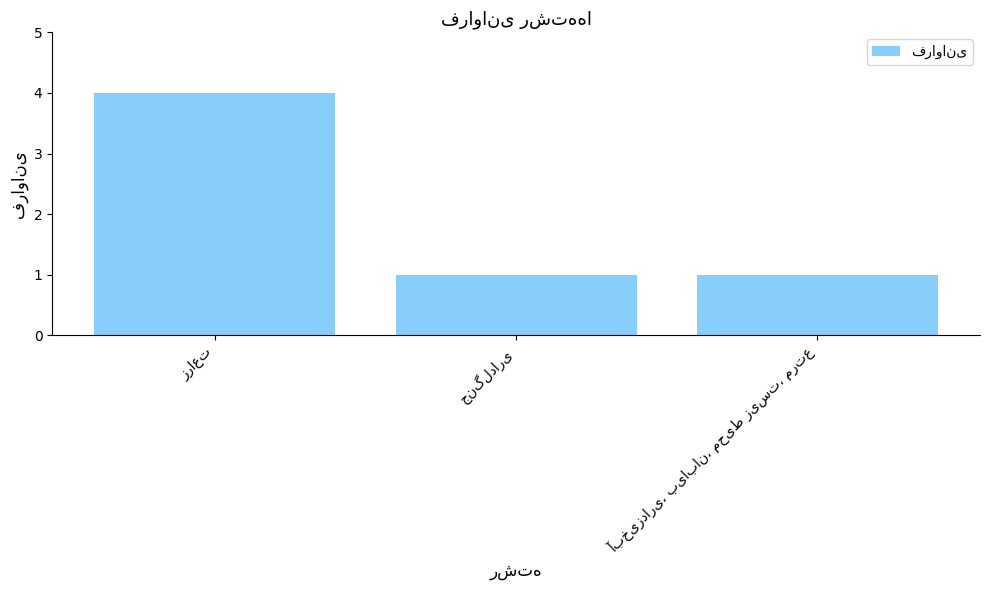

What is the value of the 2nd bar from the left?

1